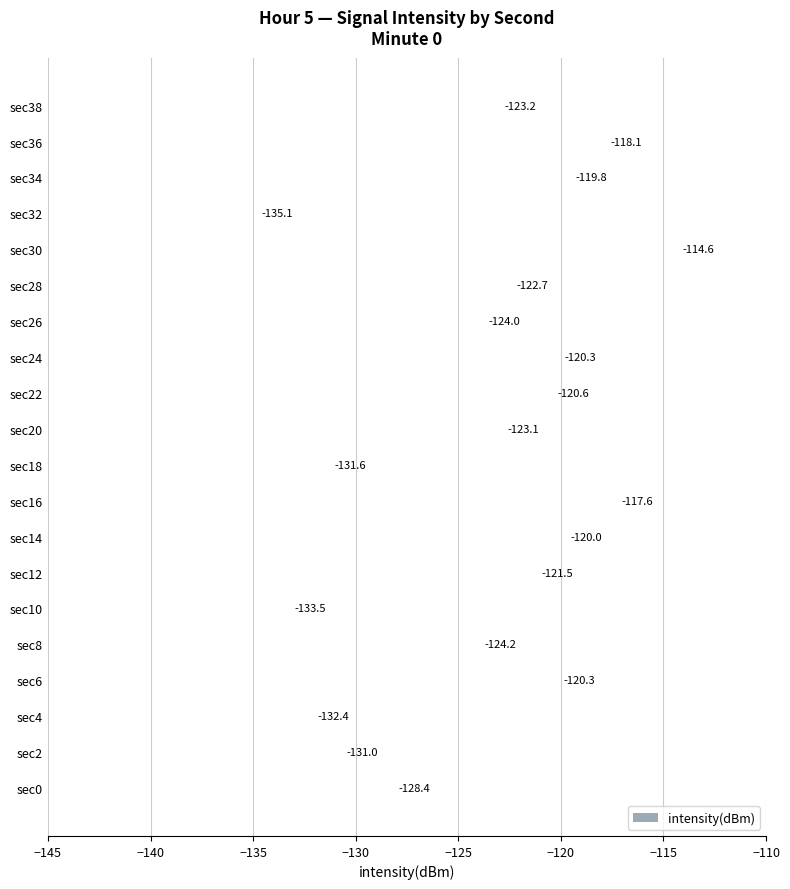

How many series are shown in this chart?

1